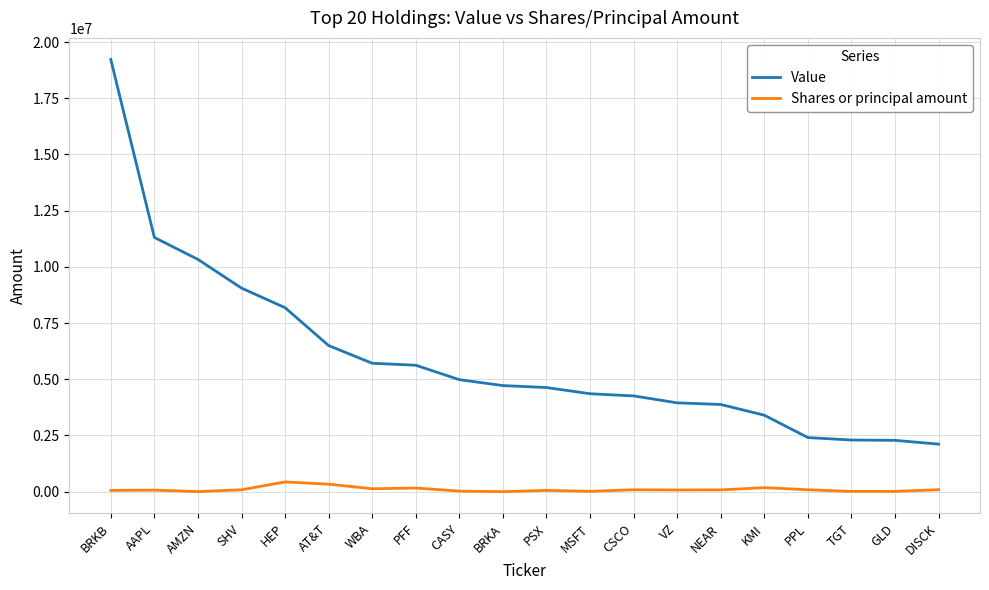

What is the minimum value shown in the chart?

9